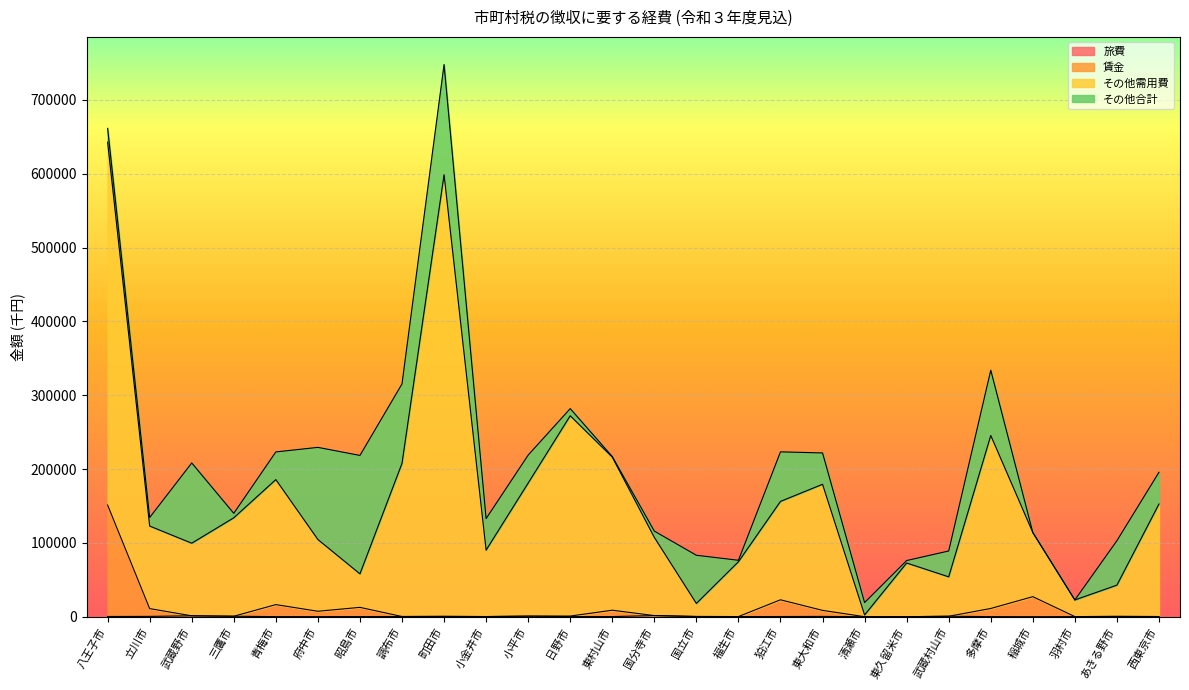

Count the number of categories in the chart.

26